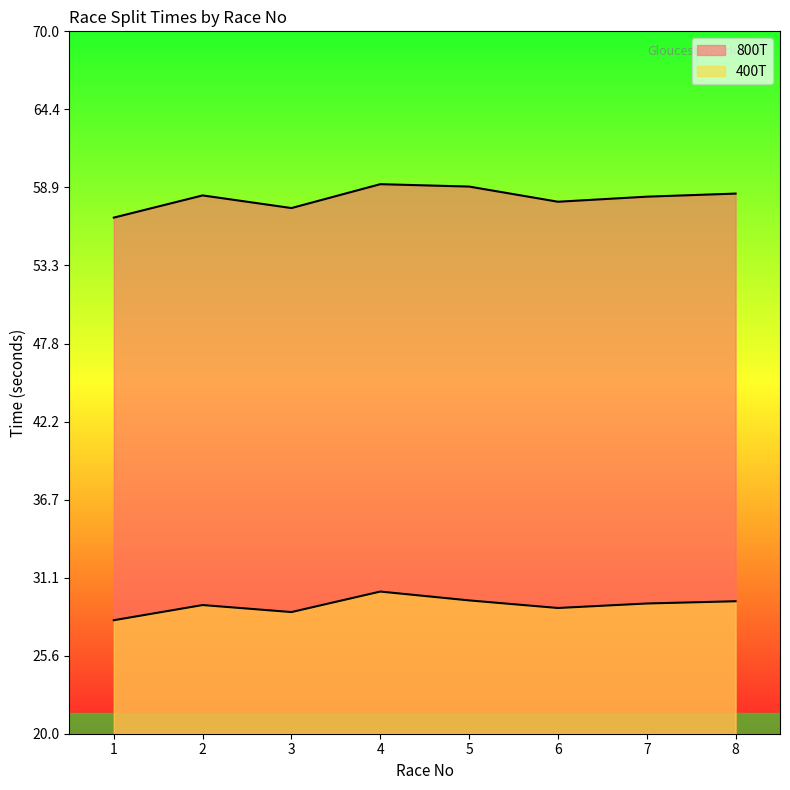

Which category has the lowest value in the 400T series?

1